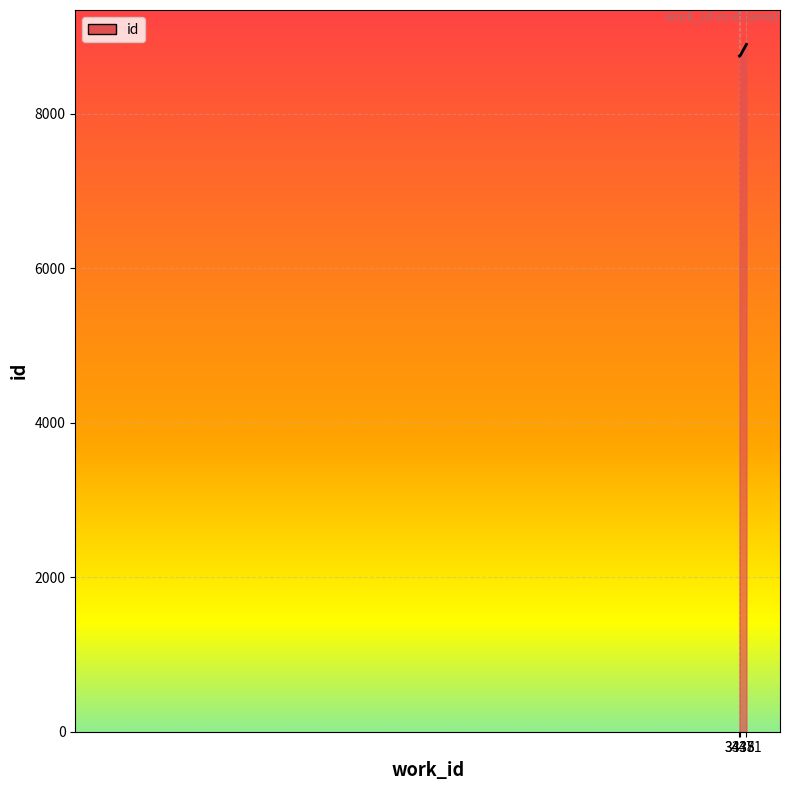

What is the sum of all values?

26394